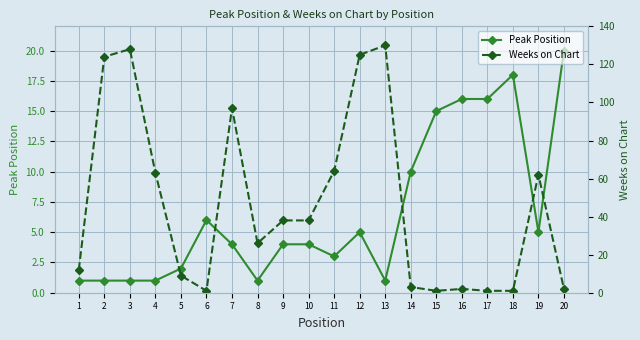

True or false: Peak Position has a value of 10 at 14.

True